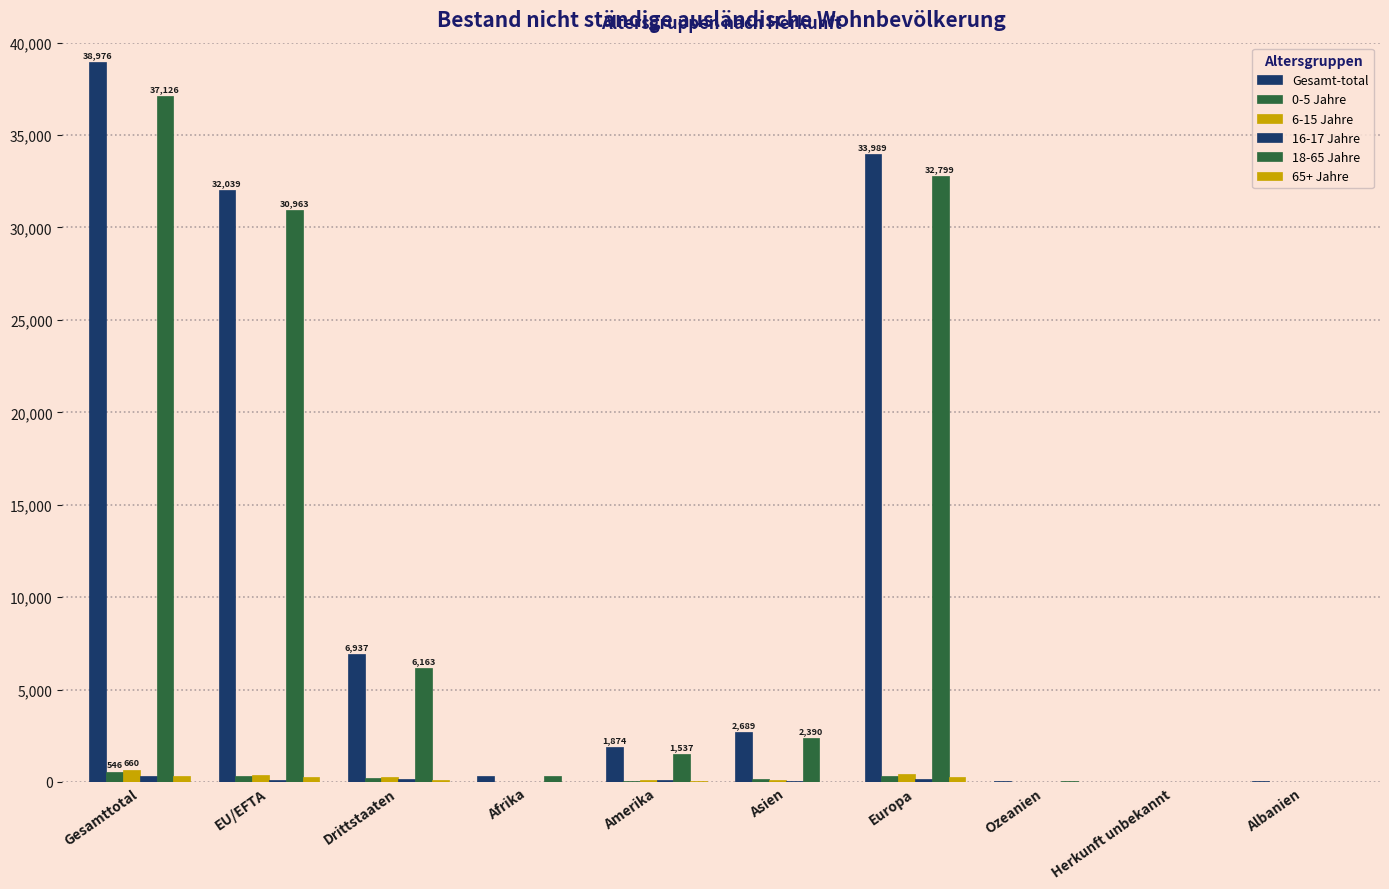

Is the value of Gesamt-total at Ozeanien greater than the value of 6-15 Jahre at Asien?

No